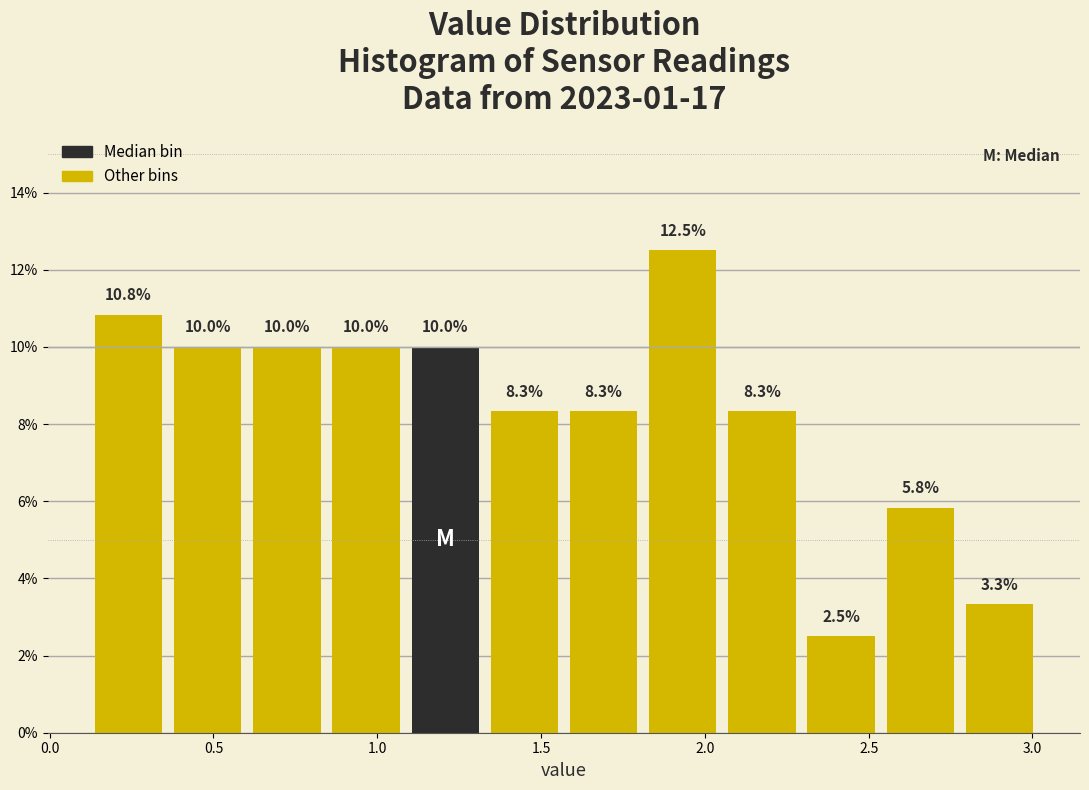

Reading left to right, transcribe this chart: for each bar, give the range it covers on the x-axis and its height. The bar edges are not printed on the chart, so give them approximately, as read against the axis.

0.10 to 0.35: 10.8
0.35 to 0.60: 10.0
0.60 to 0.85: 10.0
0.85 to 1.10: 10.0
1.10 to 1.35: 10.0
1.35 to 1.55: 8.3
1.55 to 1.80: 8.3
1.80 to 2.05: 12.5
2.05 to 2.30: 8.3
2.30 to 2.55: 2.5
2.55 to 2.80: 5.8
2.80 to 3.00: 3.3